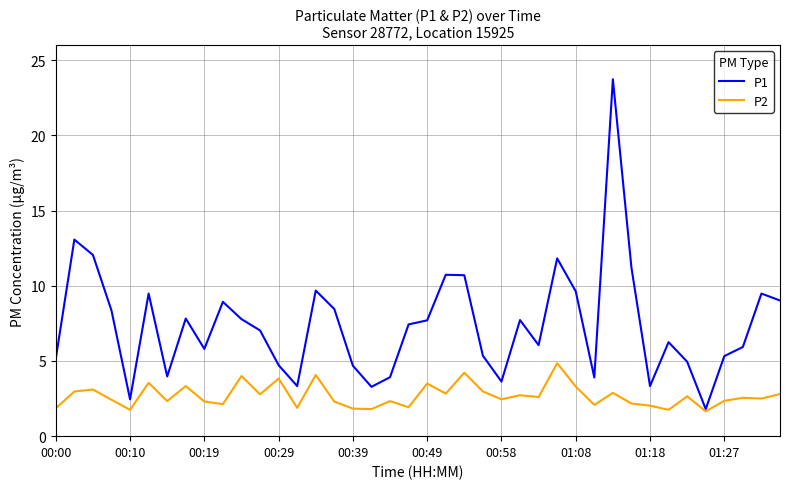

List the series in order of their overall mean, highest first.

P1, P2